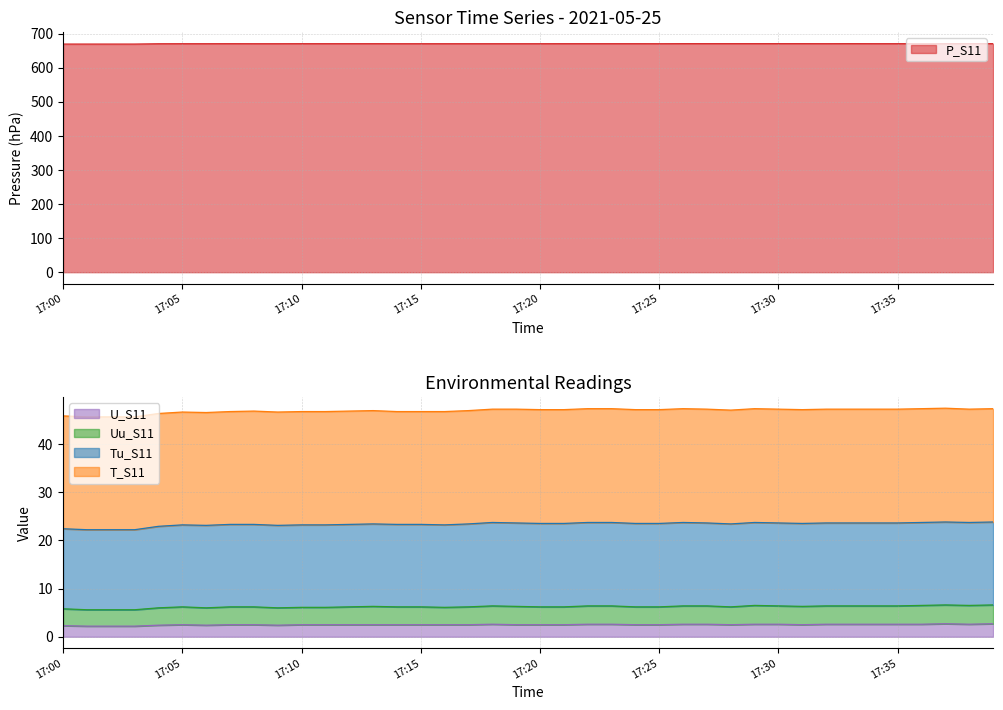

What is the highest value of the U_S11 series?

2.7